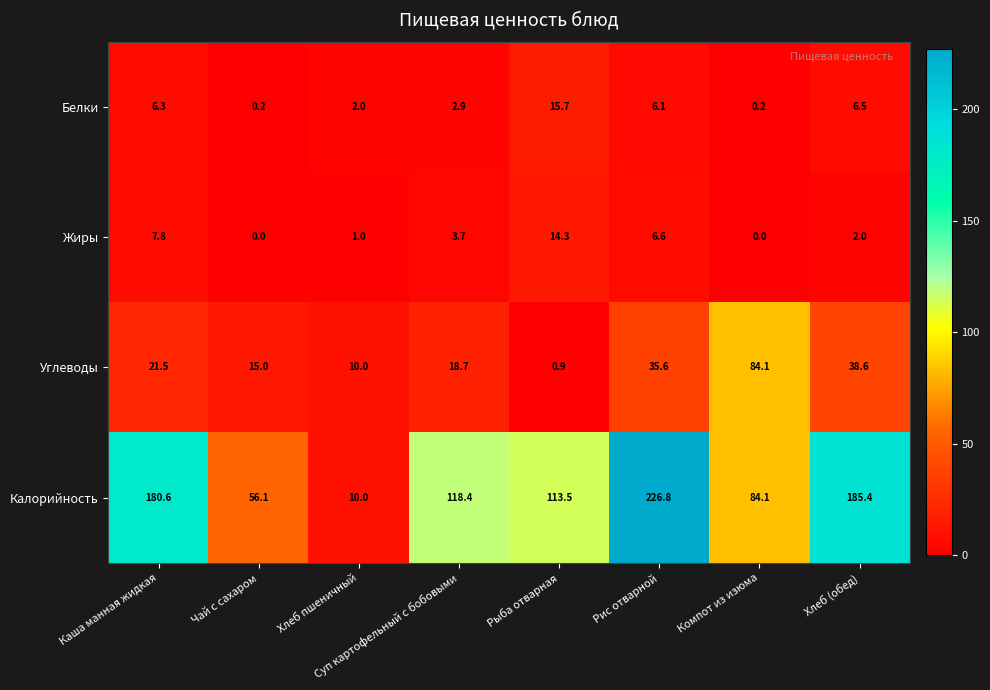

Rank the series by their maximum value, from lowest to highest.

Жиры, Белки, Углеводы, Калорийность